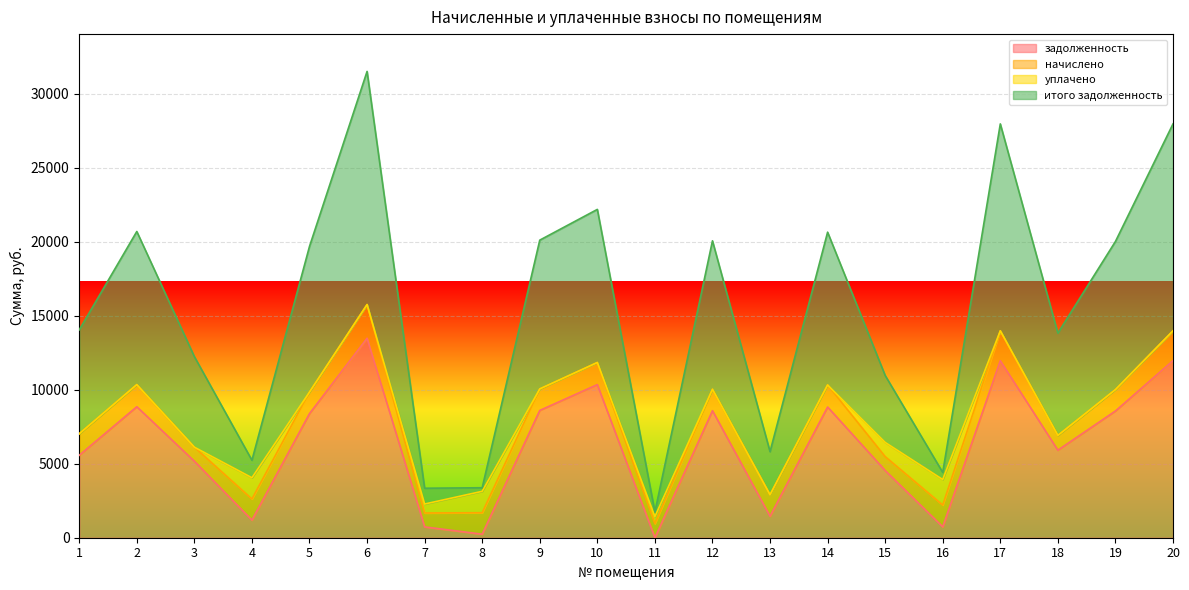

What is the value of the задолженность point at the 2nd from the left?

8851.2